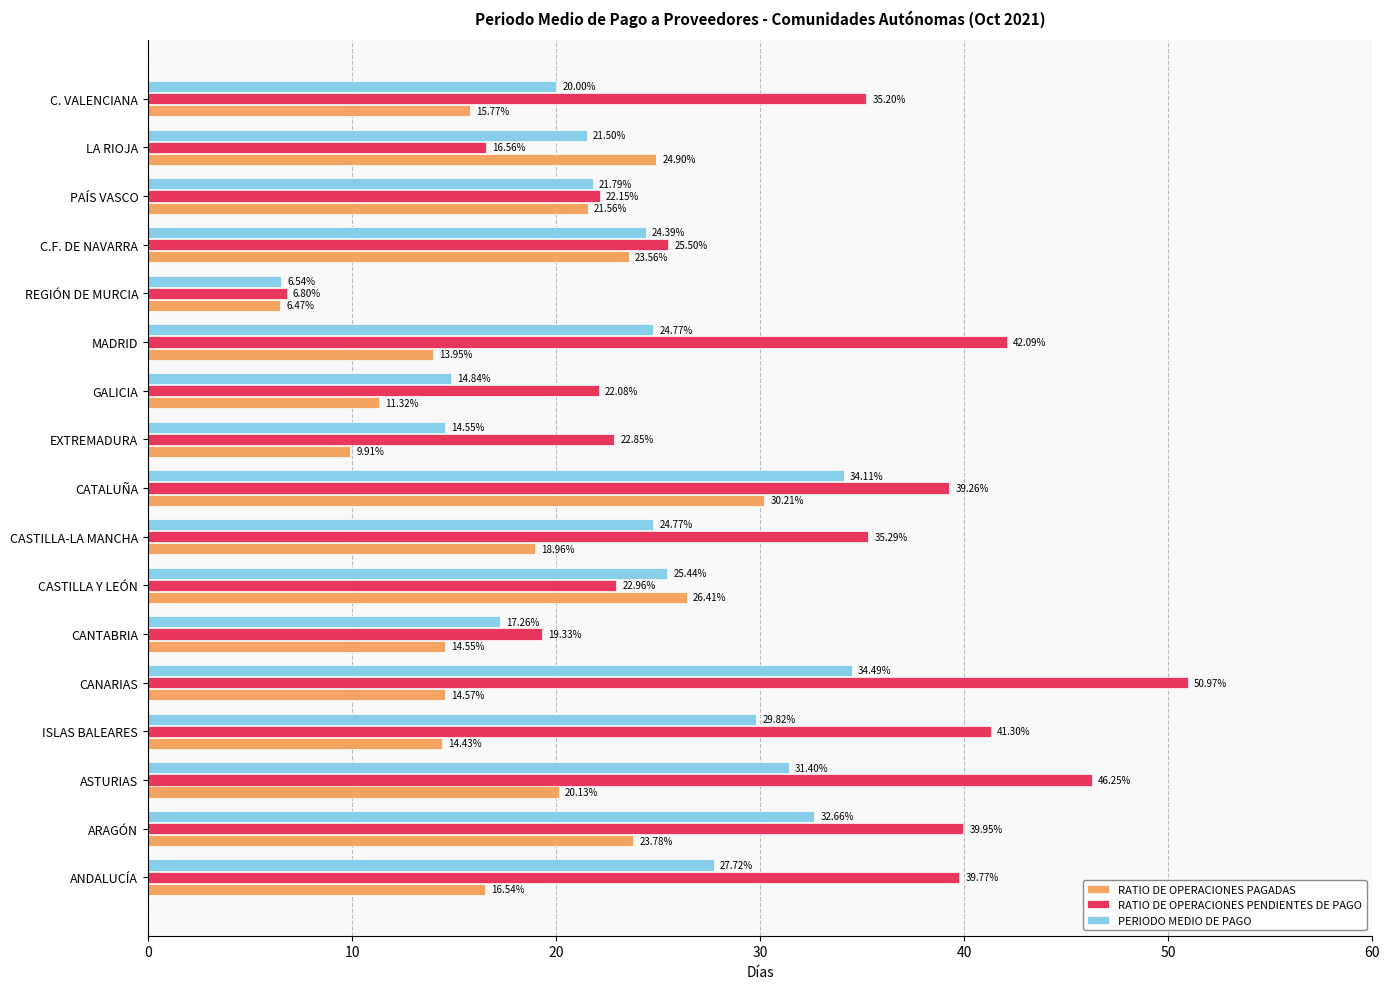

Which series has the largest total across all categories?

RATIO DE OPERACIONES PENDIENTES DE PAGO